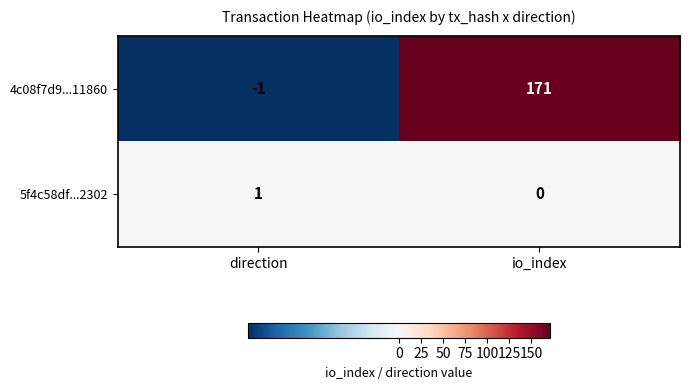

Where is 5f4c58df...2302 nearest to the value 0?

io_index